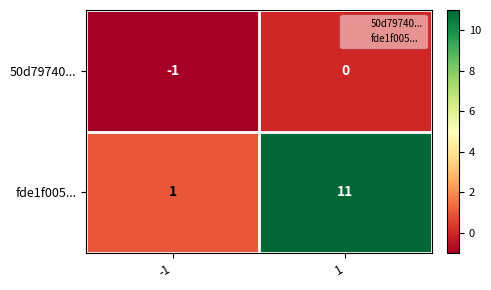

Is it true that fde1f005... equals 1 at -1?

True